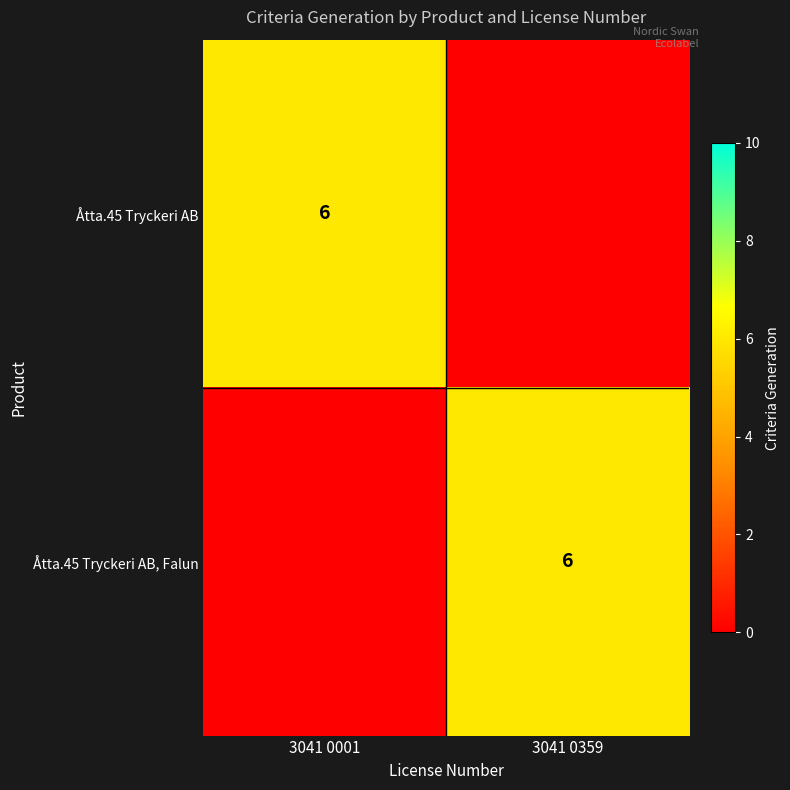

At which category is the sum across all series the highest?

3041 0001